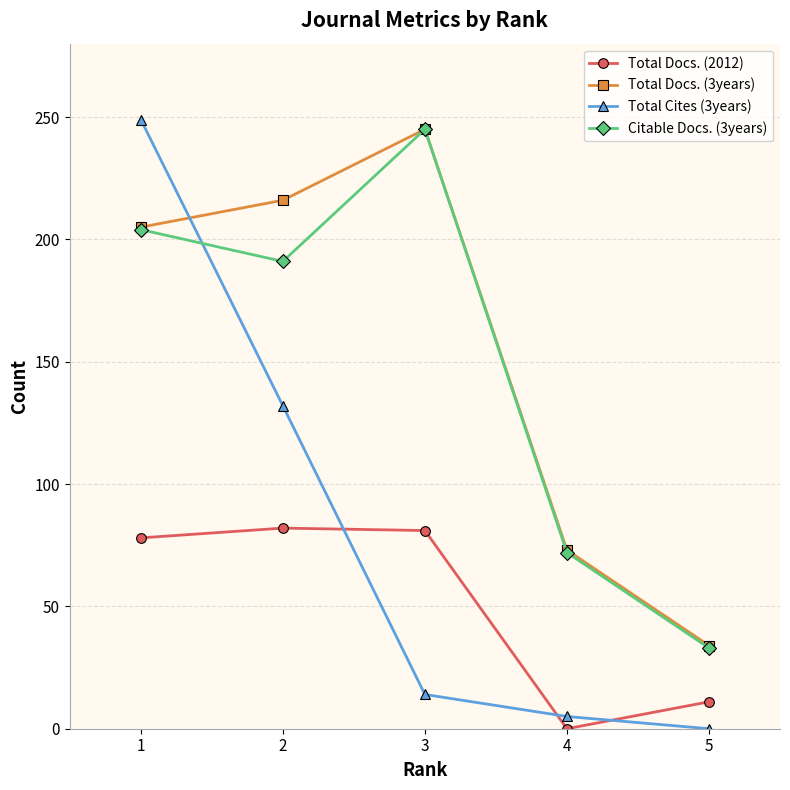

Where do Citable Docs. (3years) and Total Cites (3years) first cross each other?

1 and 2